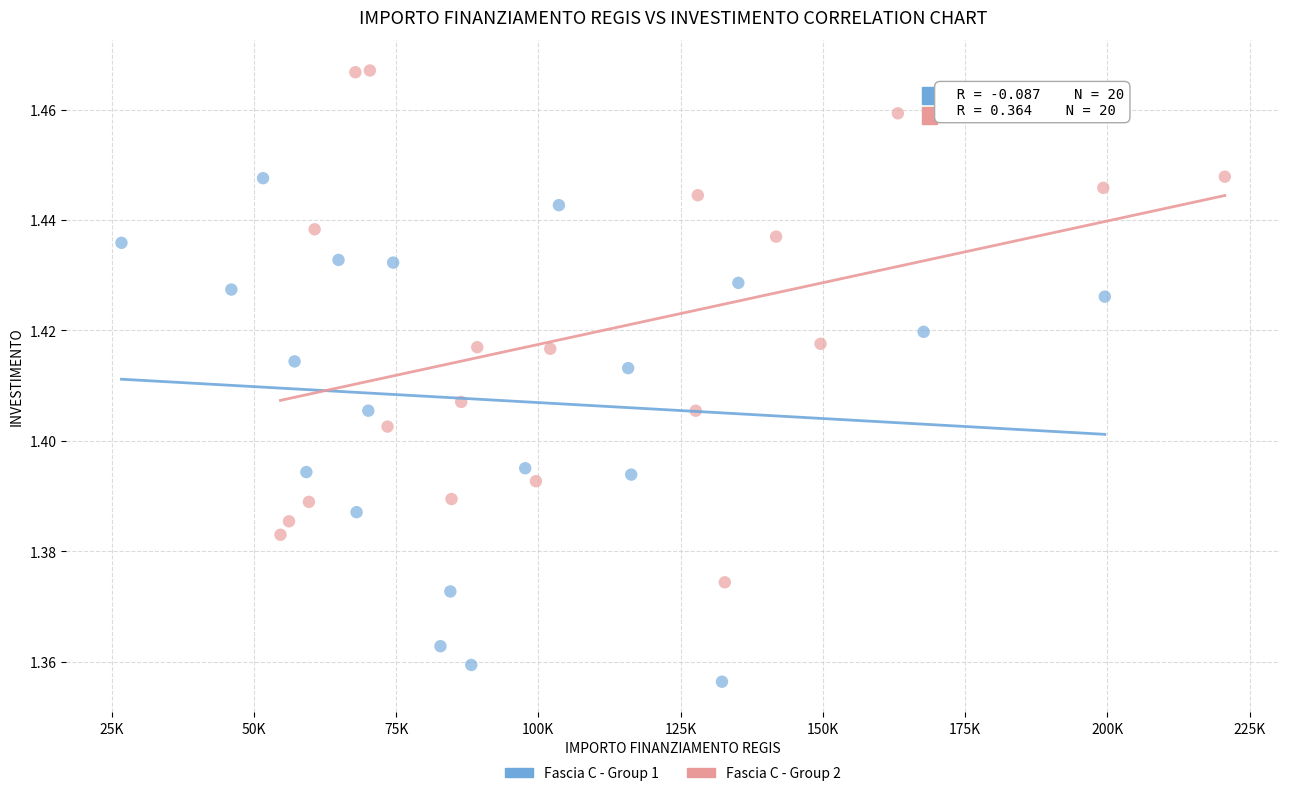

Which series contains the lowest Y value?

Fascia C - Group 1